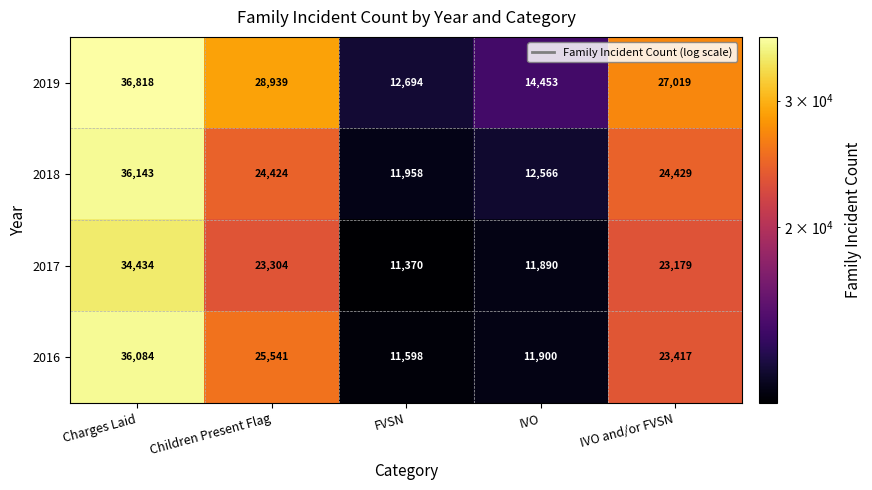

Reading left to right, extract all data points from this chart.

2019: 36818	28939	12694	14453	27019
2018: 36143	24424	11958	12566	24429
2017: 34434	23304	11370	11890	23179
2016: 36084	25541	11598	11900	23417